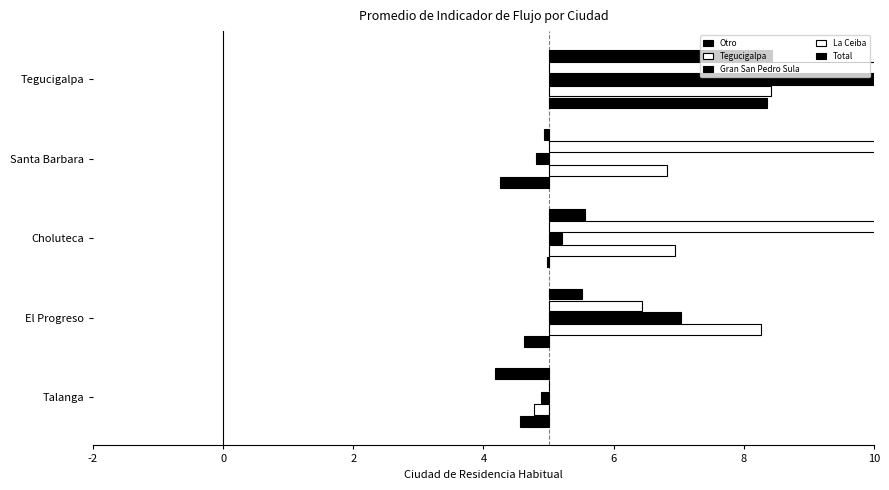

What is the average value of the Gran San Pedro Sula series?

1.4